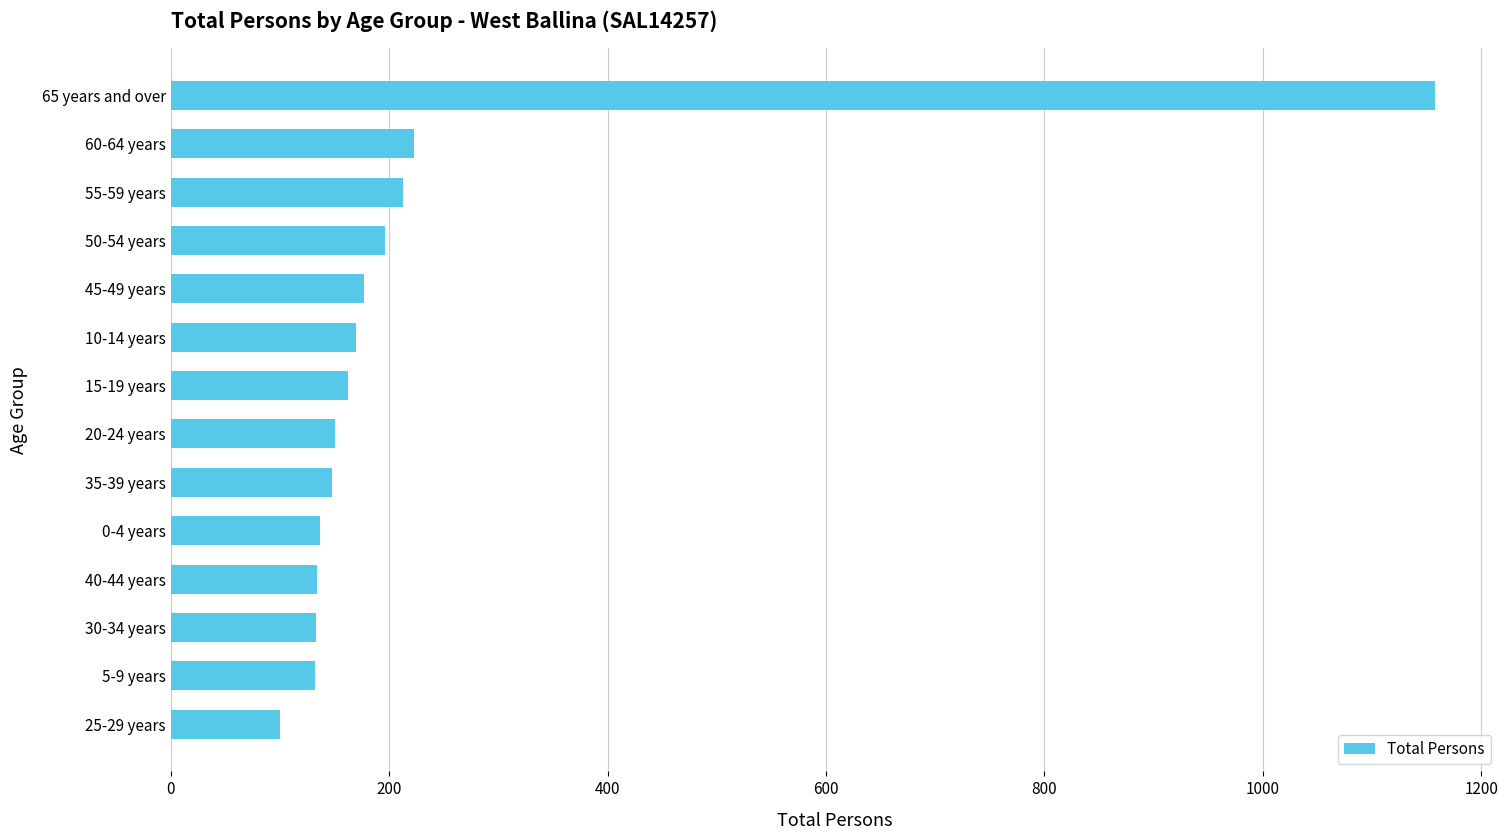

Which has a higher value, 30-34 years or 60-64 years?

60-64 years